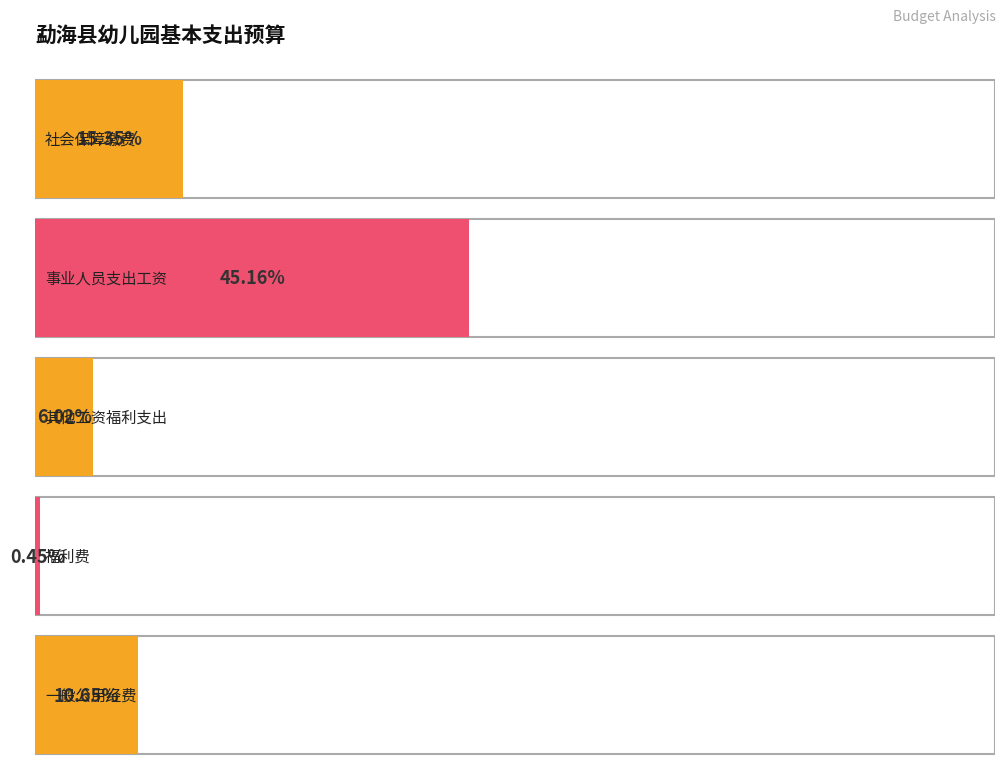

Which label corresponds to the smallest value in the chart?

福利费